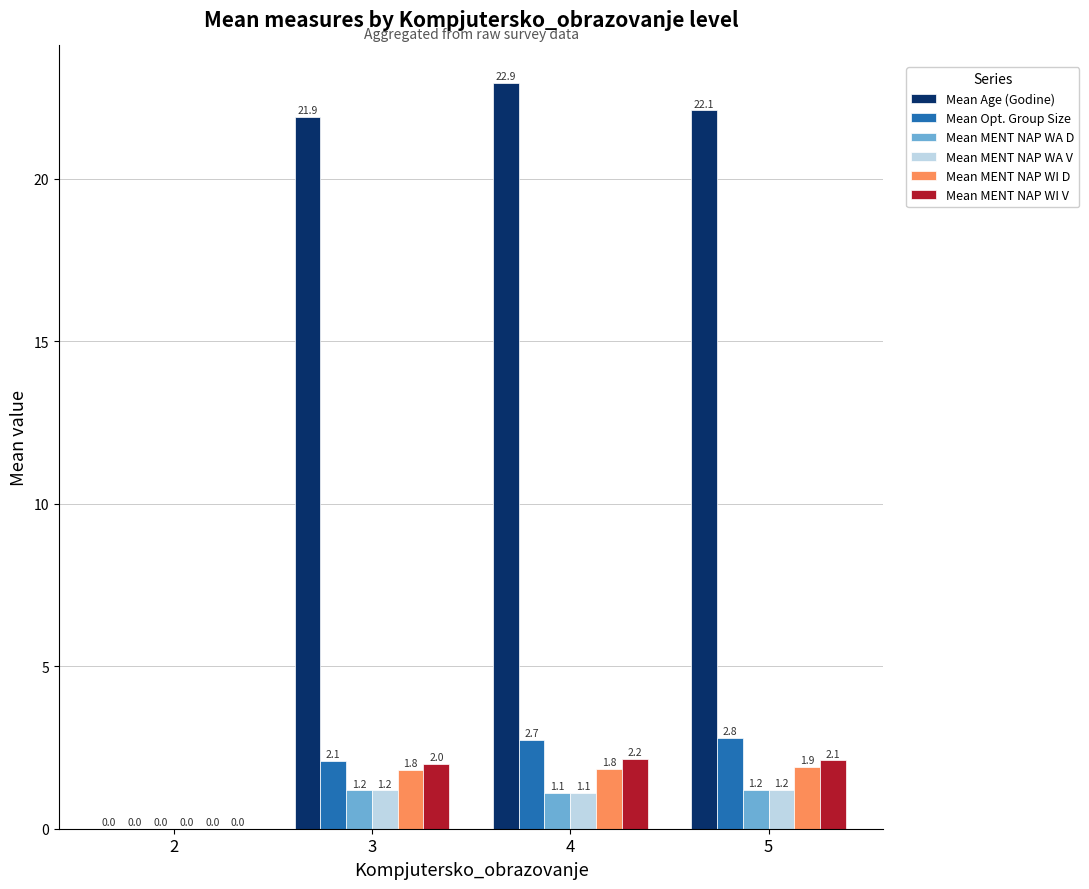

Which series has the largest total across all categories?

Mean Age (Godine)